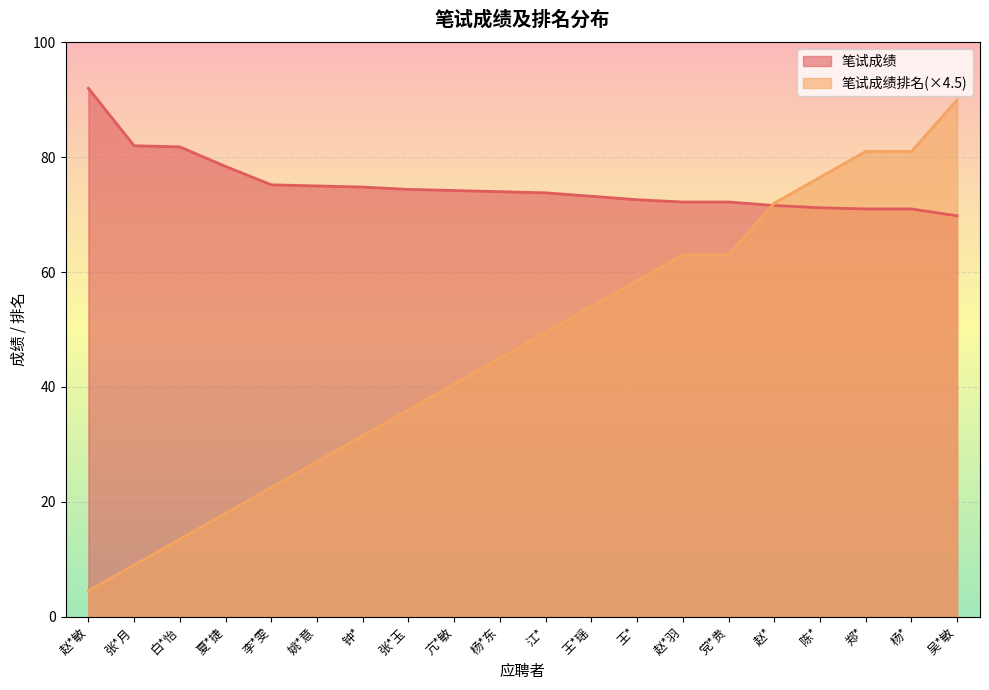

Rank the series at 陈* from highest to lowest value.

笔试成绩排名(×4.5), 笔试成绩